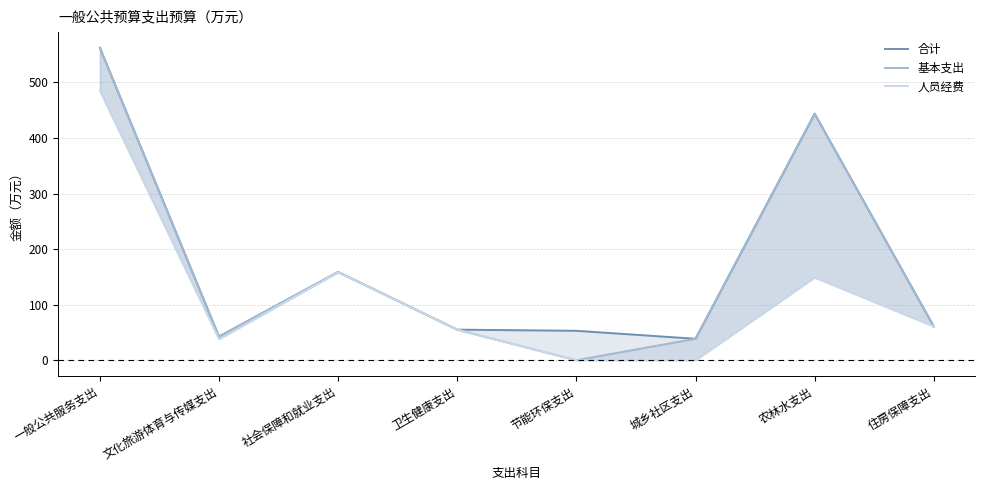

Reading left to right, what are all the values shown in this chart?

合计: 一般公共服务支出=562.4	文化旅游体育与传媒支出=42.5	社会保障和就业支出=158.8	卫生健康支出=55.0	节能环保支出=53.0	城乡社区支出=38.6	农林水支出=443.6	住房保障支出=60.7
基本支出: 一般公共服务支出=562.4	文化旅游体育与传媒支出=42.5	社会保障和就业支出=158.8	卫生健康支出=55.0	节能环保支出=0.0	城乡社区支出=38.6	农林水支出=443.6	住房保障支出=60.7
人员经费: 一般公共服务支出=485.0	文化旅游体育与传媒支出=38.0	社会保障和就业支出=158.3	卫生健康支出=55.0	节能环保支出=0.0	城乡社区支出=0.0	农林水支出=149.0	住房保障支出=60.7